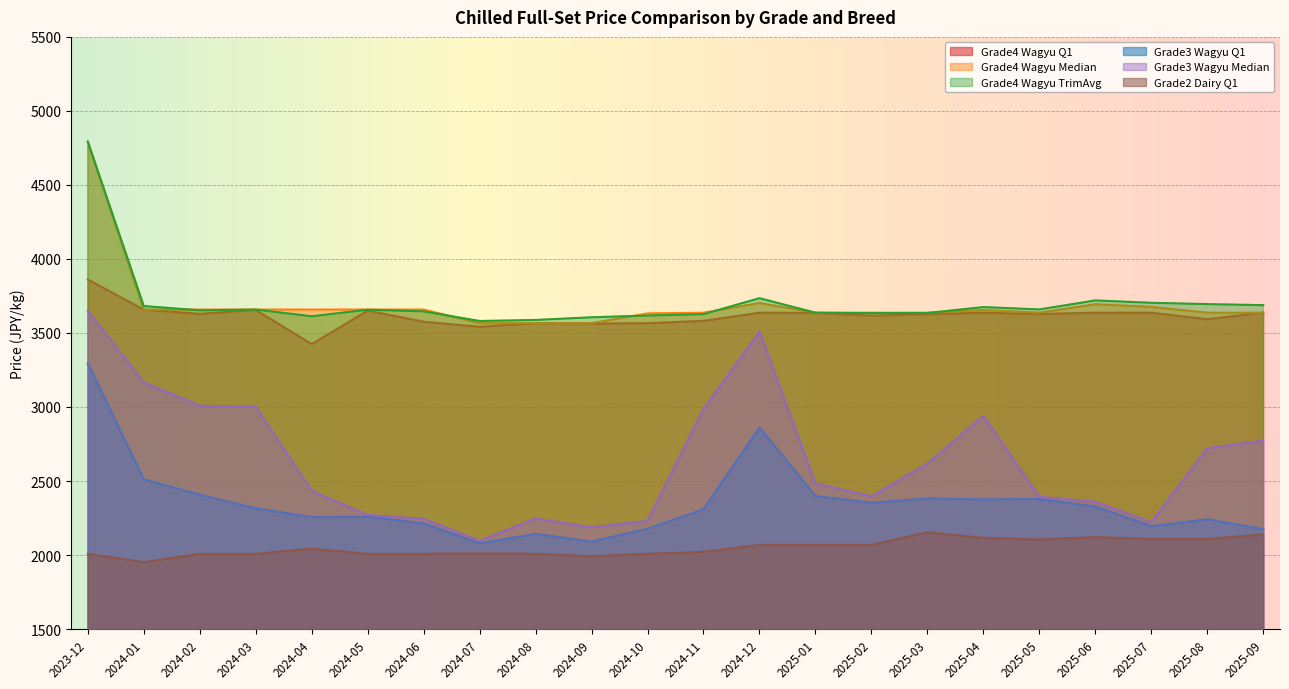

Rank the series by their maximum value, from highest to lowest.

Grade4 Wagyu TrimAvg, Grade4 Wagyu Median, Grade4 Wagyu Q1, Grade3 Wagyu Median, Grade3 Wagyu Q1, Grade2 Dairy Q1